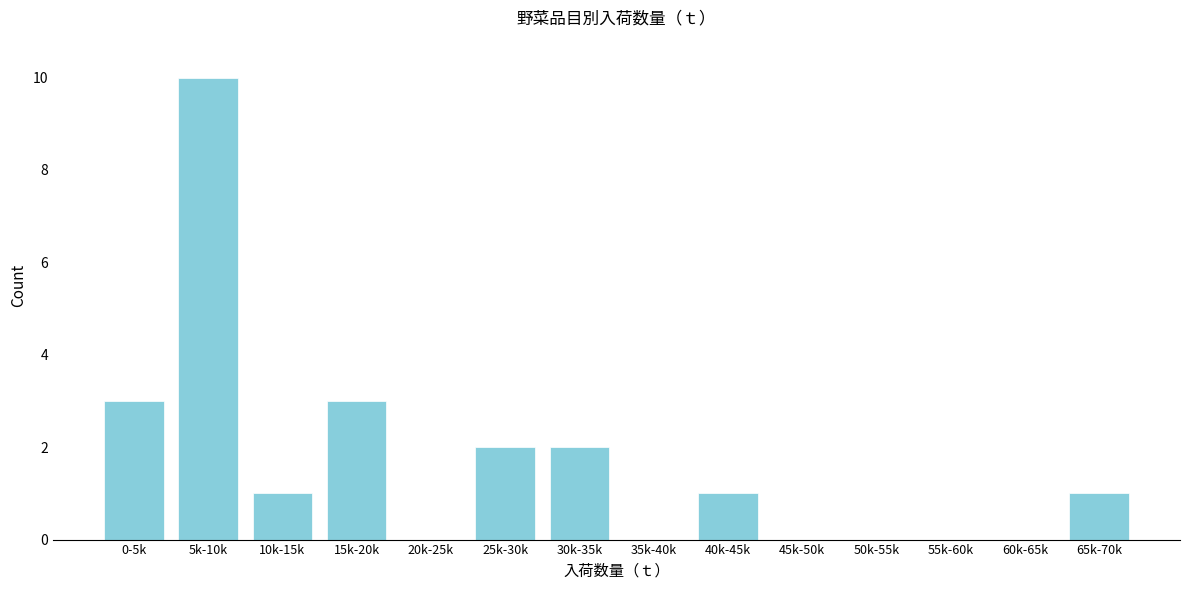

Reading right to left, extract all data points from this chart.

65k-70k=1	60k-65k=0	55k-60k=0	50k-55k=0	45k-50k=0	40k-45k=1	35k-40k=0	30k-35k=2	25k-30k=2	20k-25k=0	15k-20k=3	10k-15k=1	5k-10k=10	0-5k=3